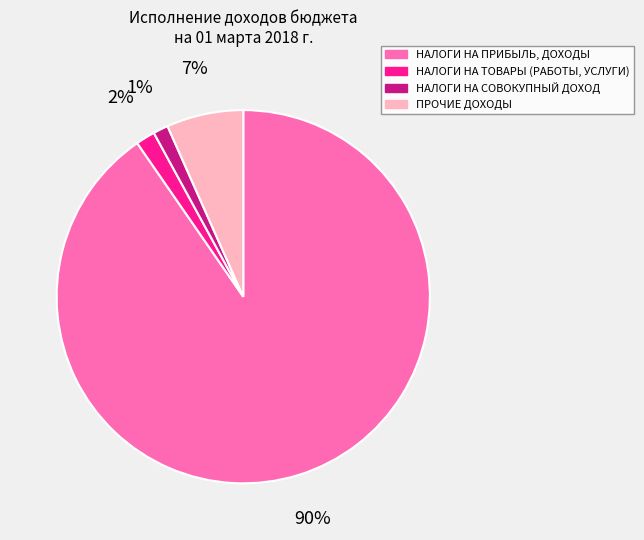

Which slice represents more than half of the pie?

НАЛОГИ НА ПРИБЫЛЬ, ДОХОДЫ